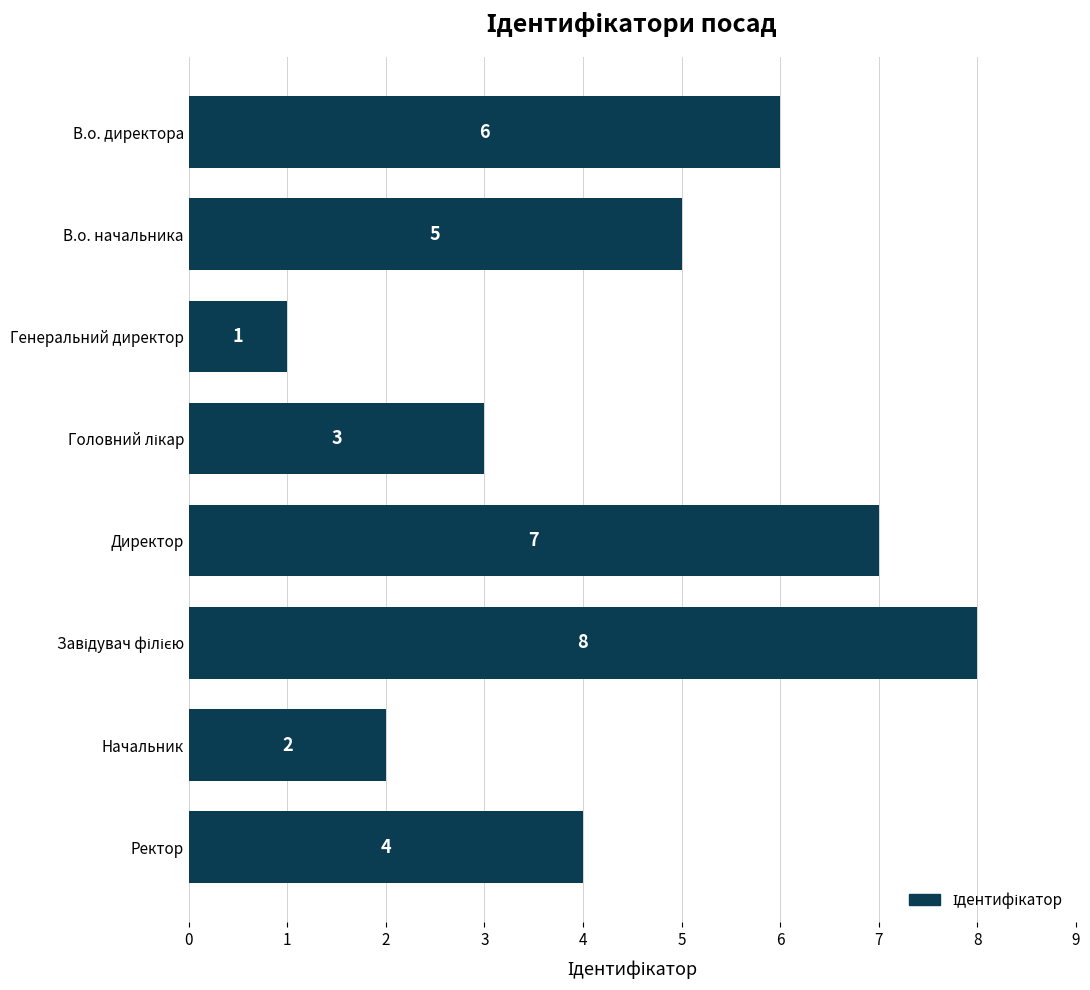

What is the maximum value shown in the chart?

8